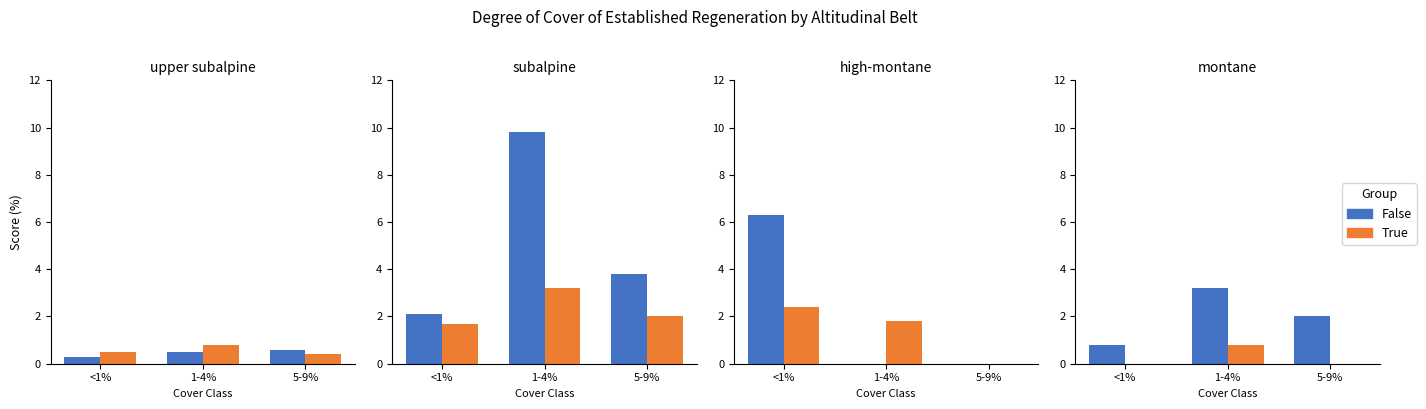

Does the chart contain any negative values?

No